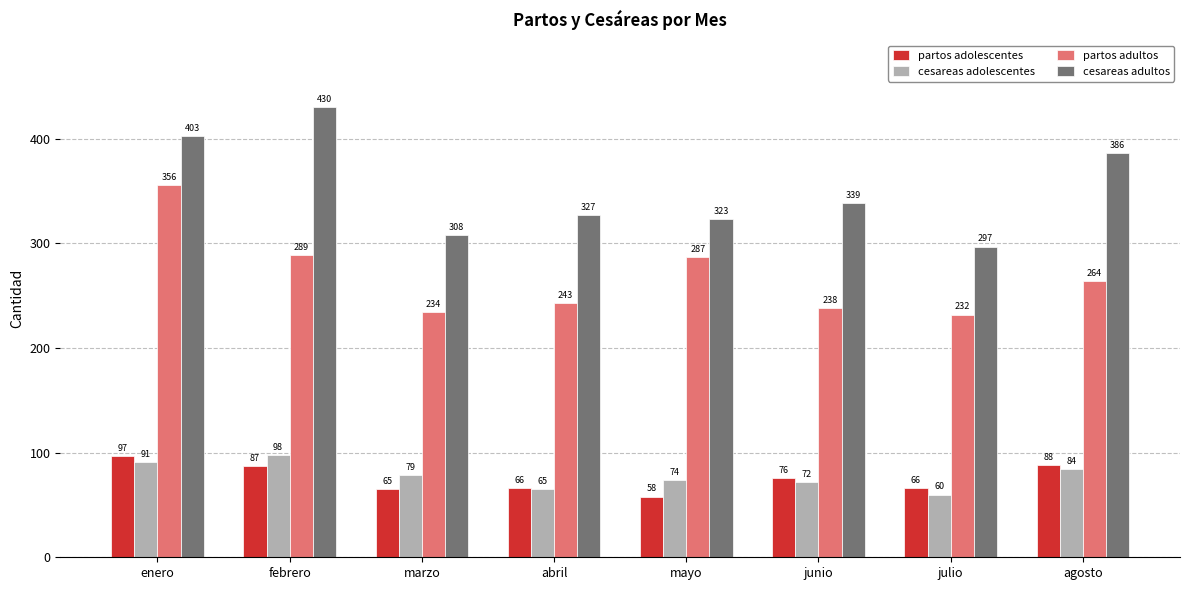

The cesareas adultos series shows 327 at abril. True or false?

True